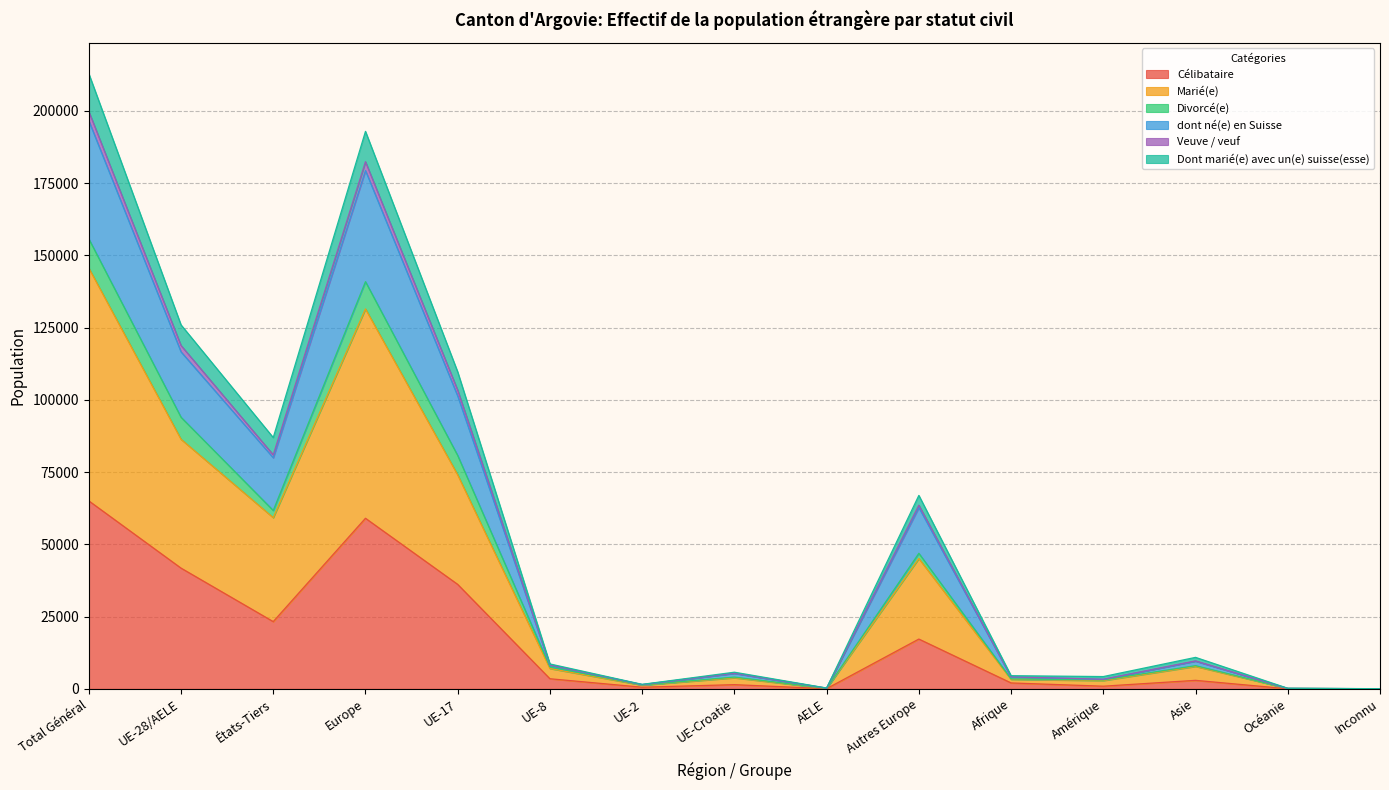

What is the highest value of the Célibataire series?

65050